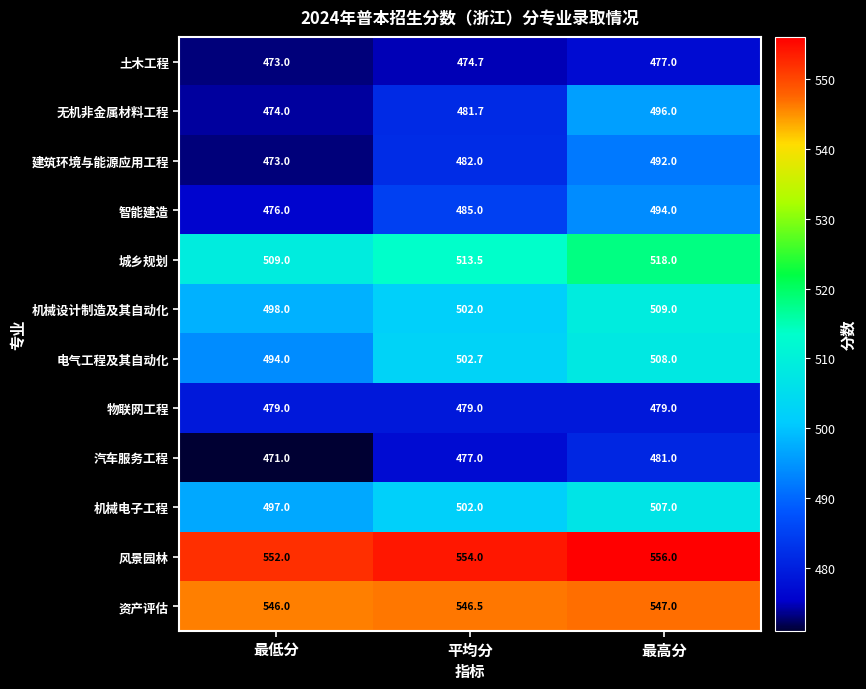

Which label corresponds to the largest value in the chart?

最高分